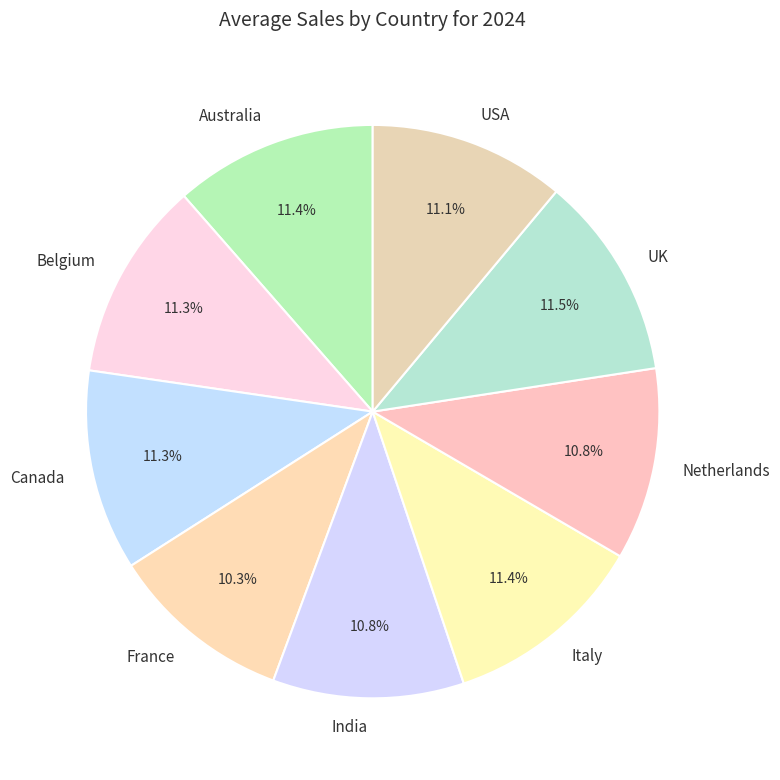

How many segments does this pie chart have?

9